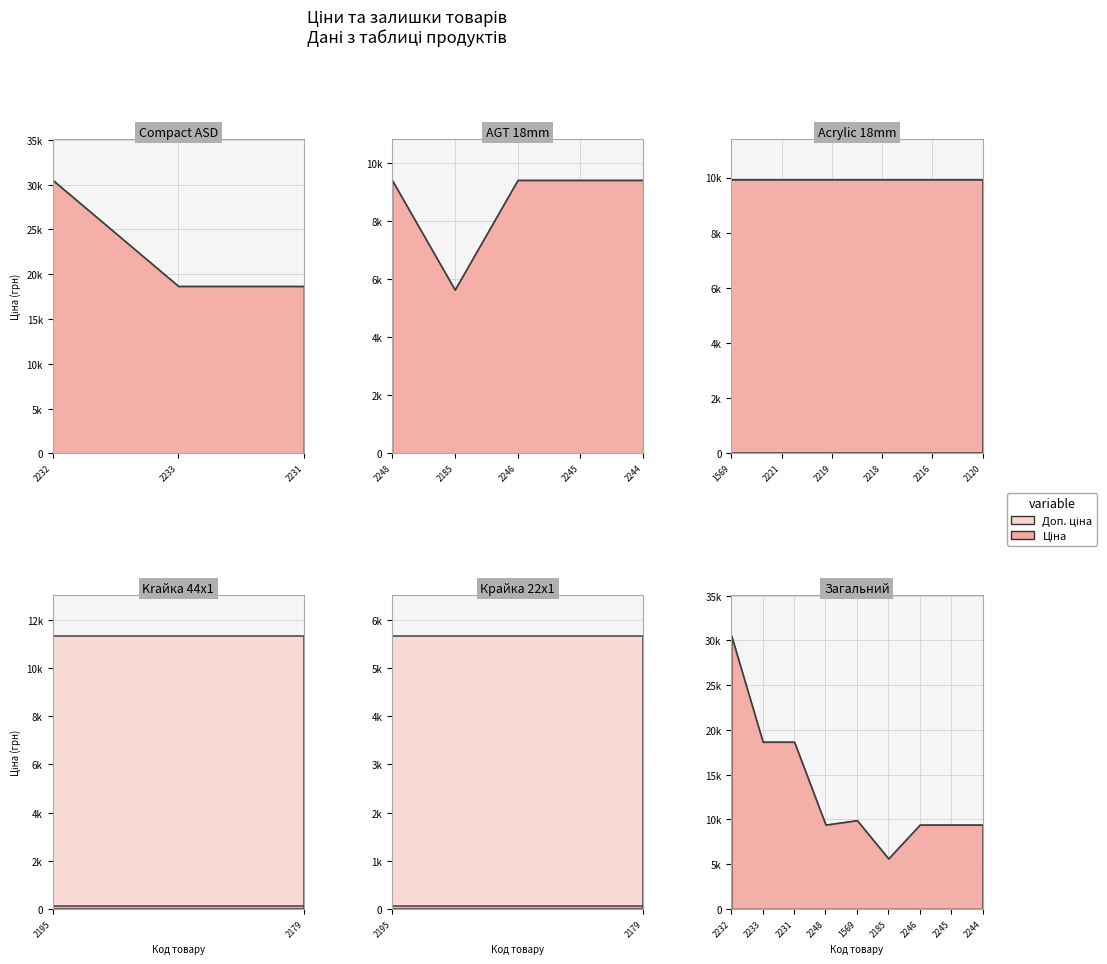

True or false: Доп. ціна and Ціна cross at least once.

False